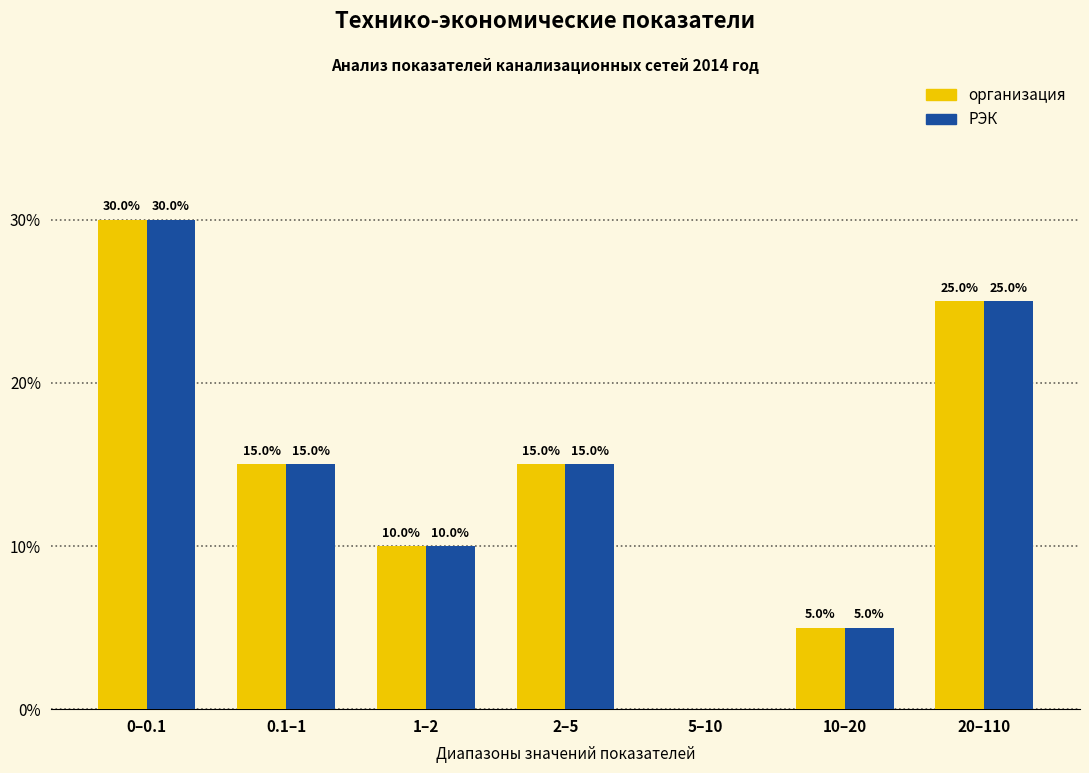

Reading right to left, extract all data points from this chart.

организация: 20–110=25	10–20=5	5–10=0	2–5=15	1–2=10	0.1–1=15	0–0.1=30
РЭК: 20–110=25	10–20=5	5–10=0	2–5=15	1–2=10	0.1–1=15	0–0.1=30